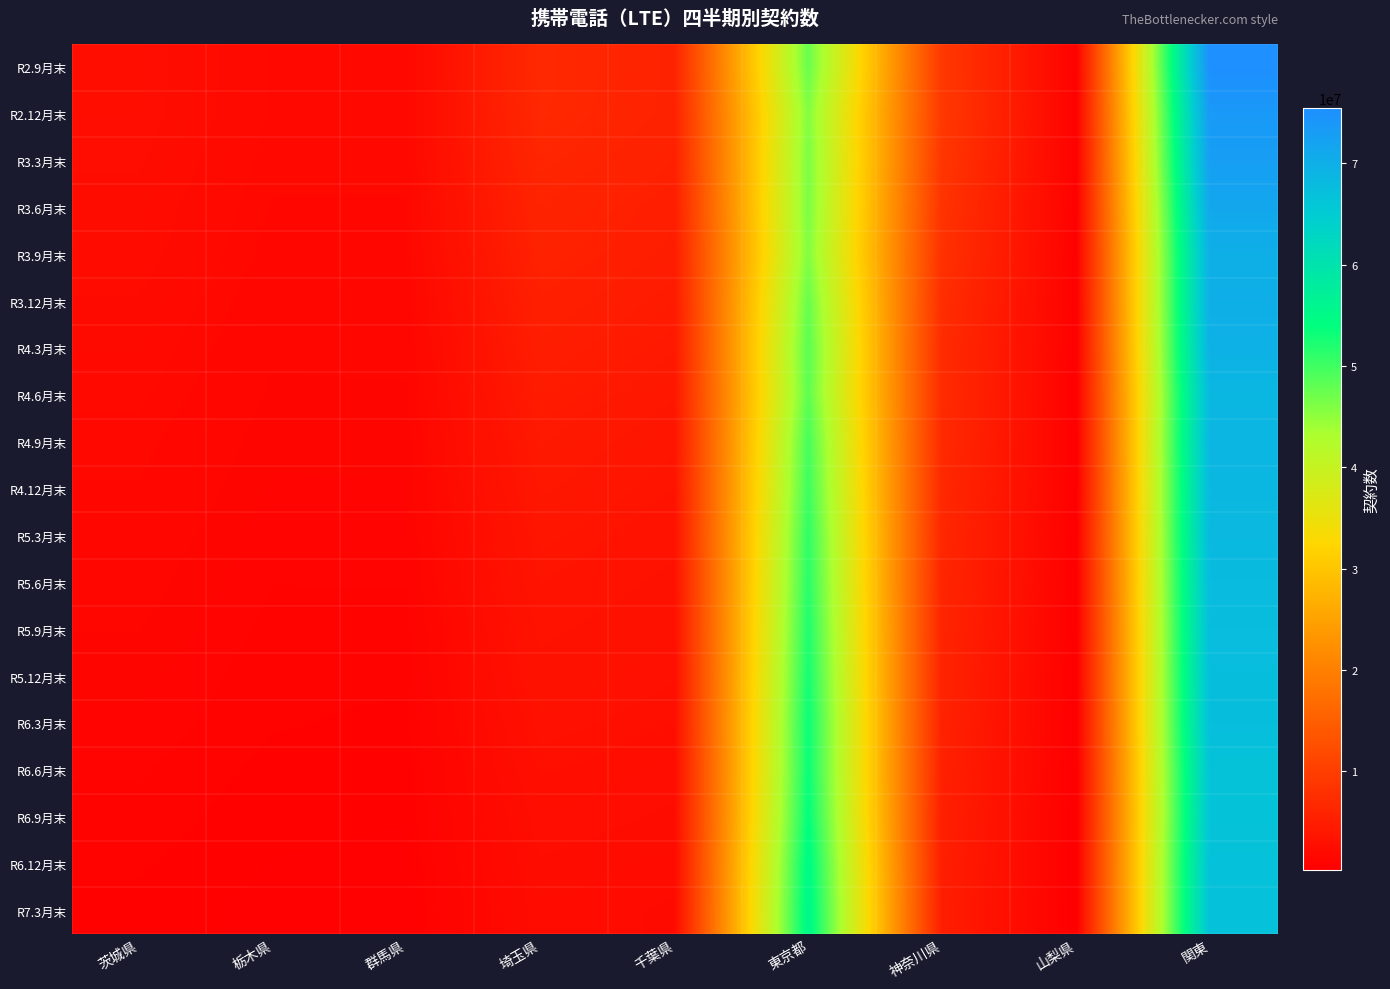

Which series has the largest total across all categories?

R2.9月末